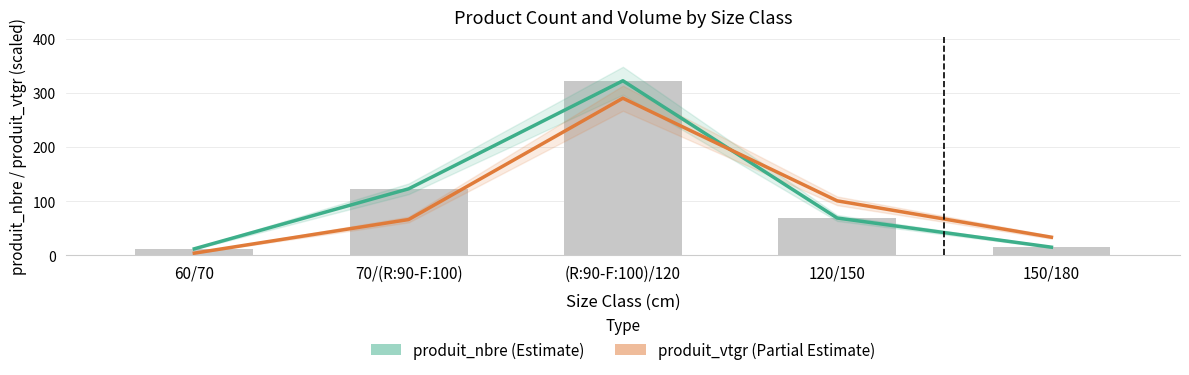

Reading right to left, list all the values displayed in this chart.

produit_nbre: 15.0	69.0	323.0	123.0	12.0
produit_vtgr: 33.4	100.8	290.7	66.1	3.9